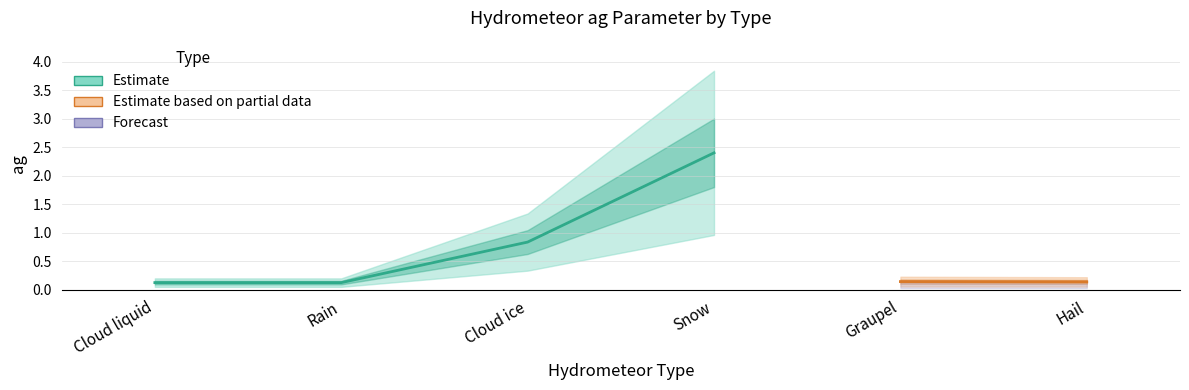

Reading right to left, what are all the values shown in this chart?

Hail=0.1	Graupel=0.1	Snow=2.4	Cloud ice=0.8	Rain=0.1	Cloud liquid=0.1